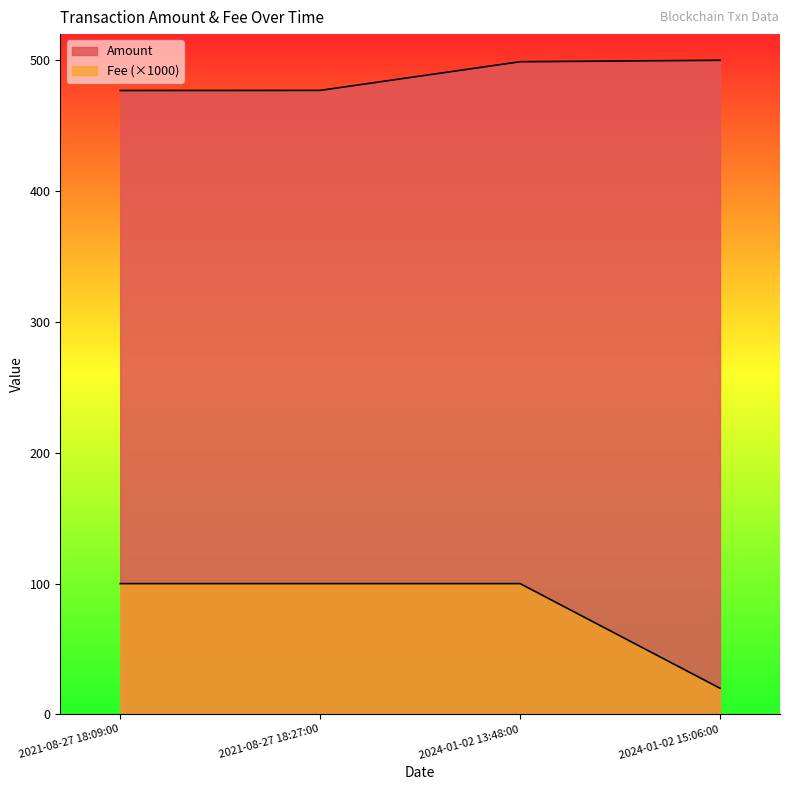

What is the label of the 1st point from the left?

2021-08-27 18:09:00